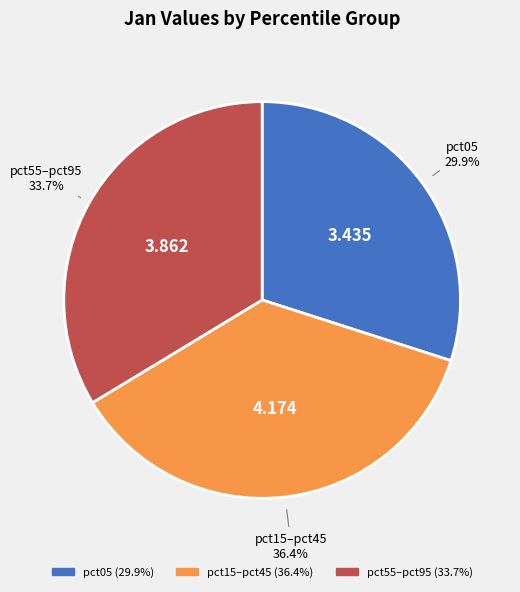

Is there a majority slice in this chart?

No